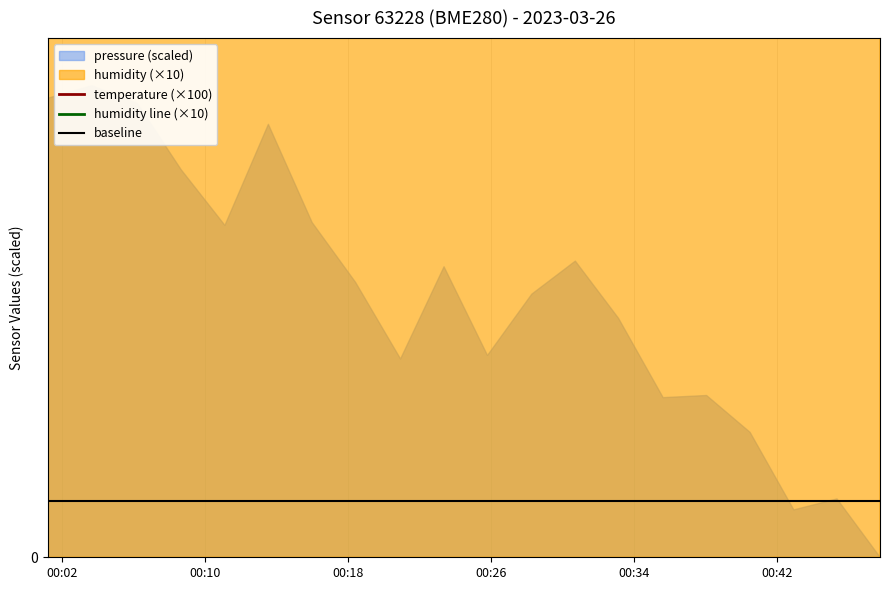

Which series has the largest total across all categories?

humidity line (×10)